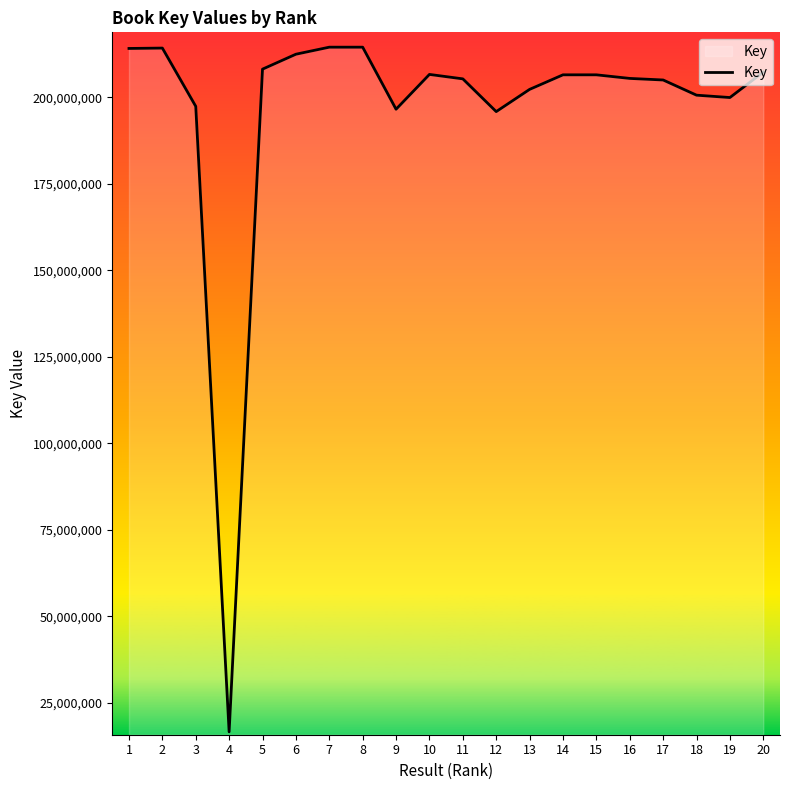

How many categories are shown in the chart?

20